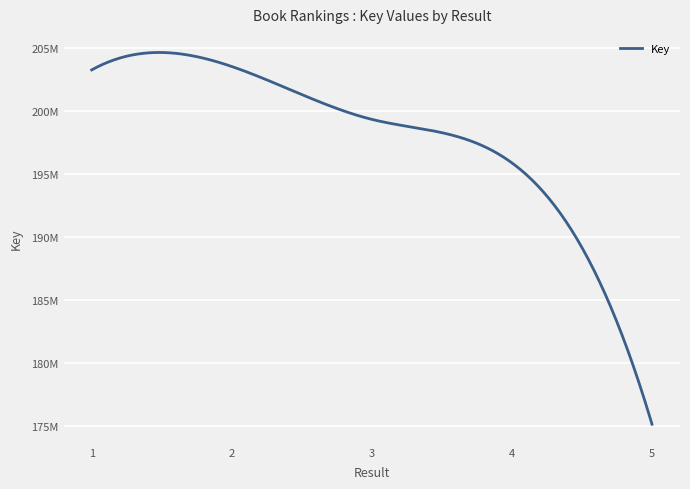

Is this an area chart (filled region under the line)?

No